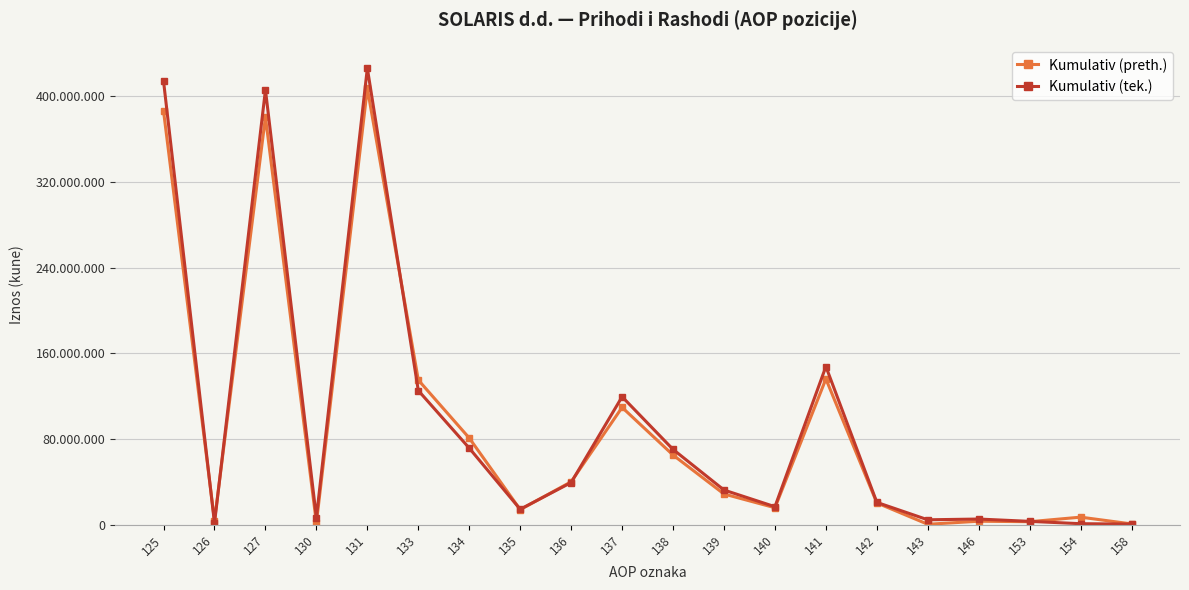

Is this an area chart (filled region under the line)?

No